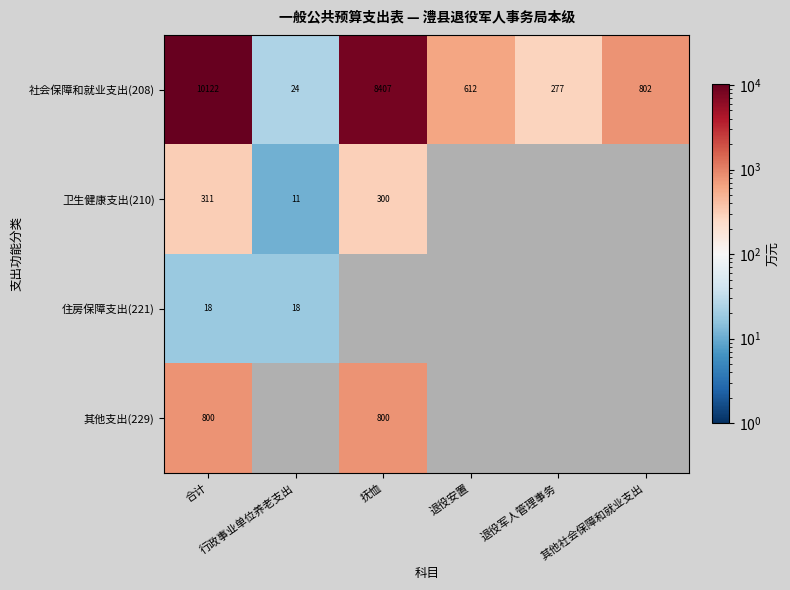

Is it true that 住房保障支出(221) equals 27.8 at 行政事业单位养老支出?

False